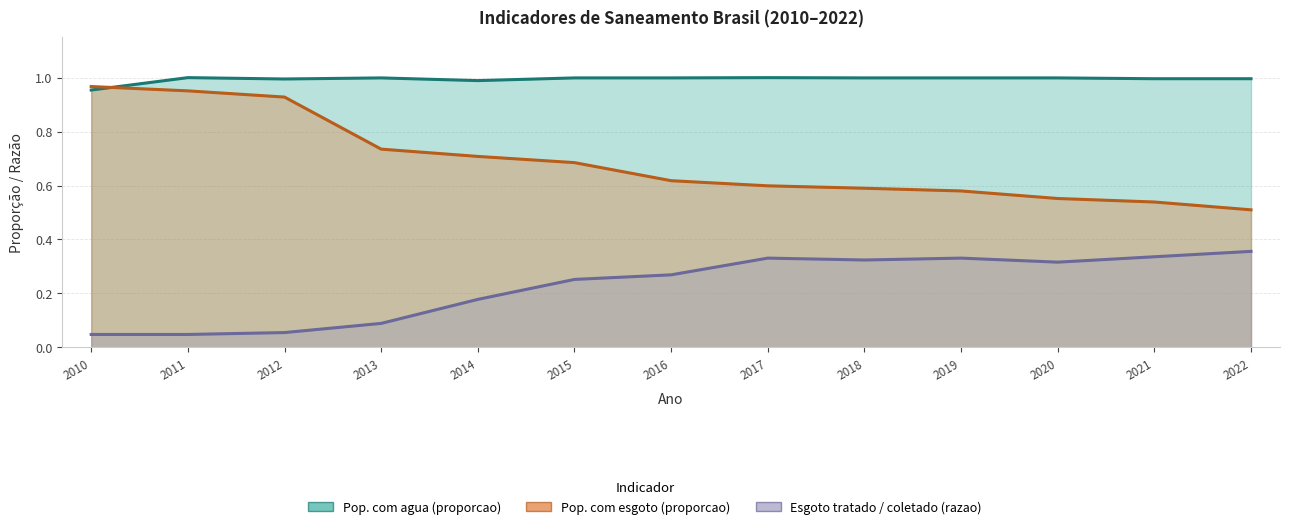

What is the total value across all series at 2020?

1.9